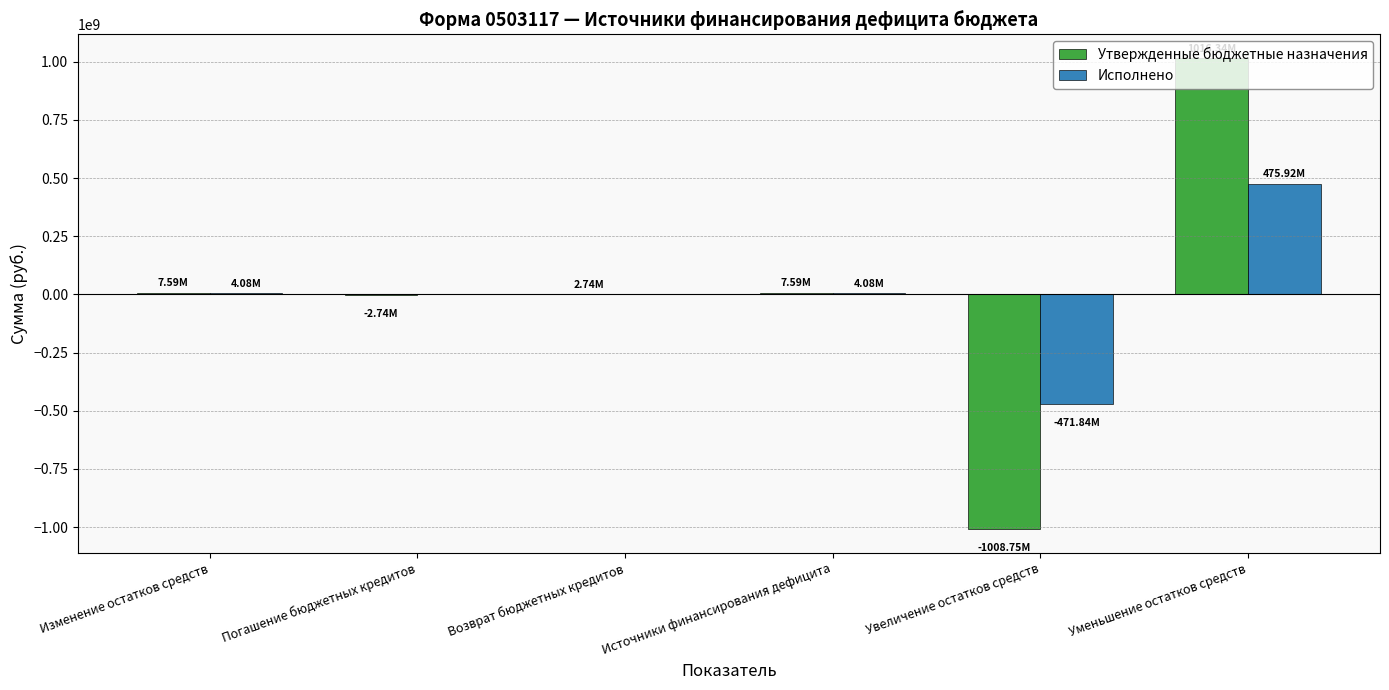

What is the sum of all Утвержденные бюджетные назначения values?

22768750.9